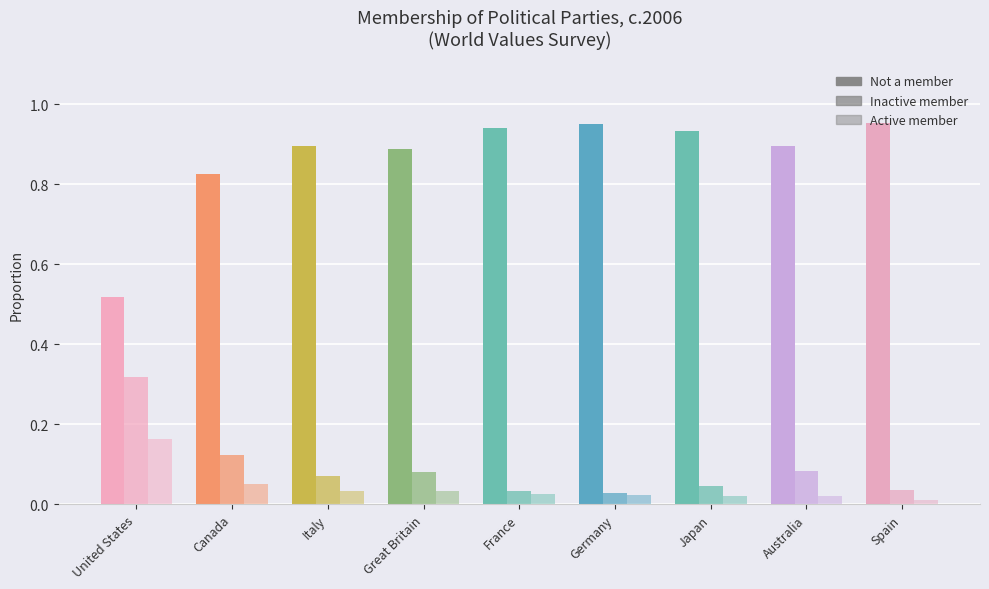

How many bars are there in total?

27